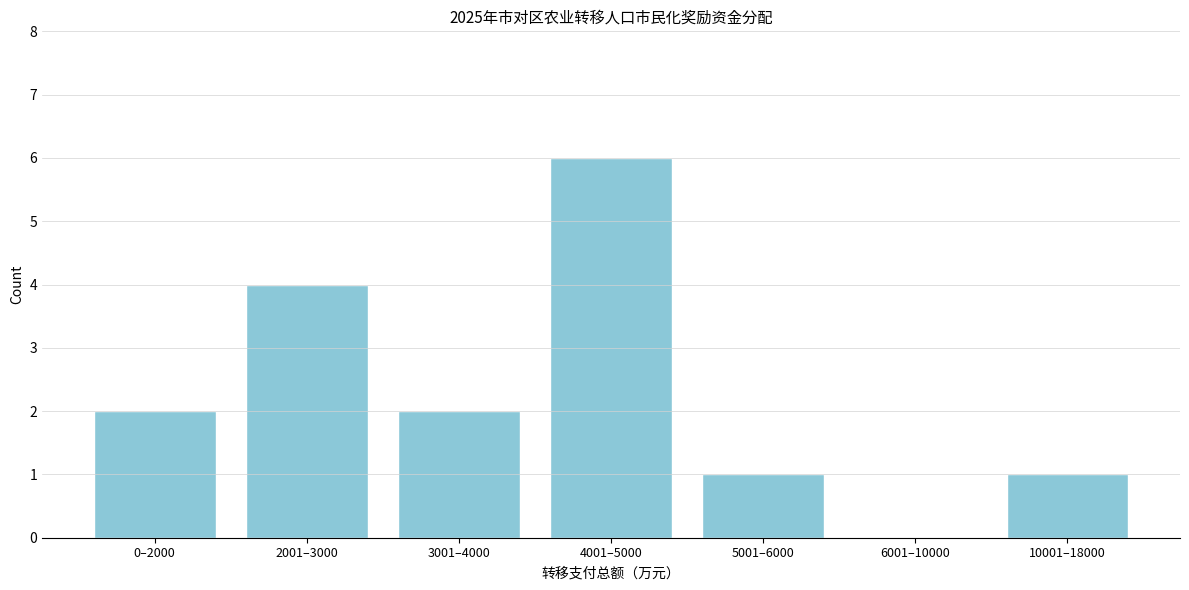

Reading left to right, transcribe all the data shown in this chart.

0–2000=2	2001–3000=4	3001–4000=2	4001–5000=6	5001–6000=1	6001–10000=0	10001–18000=1